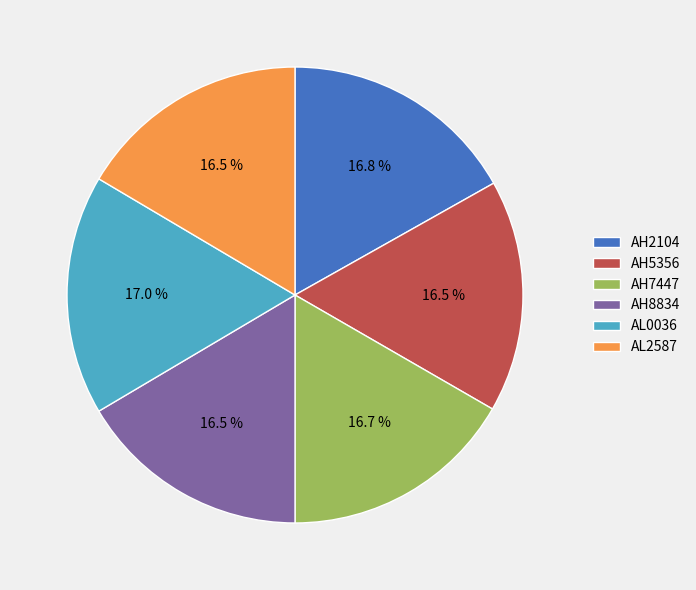

How many segments does this pie chart have?

6